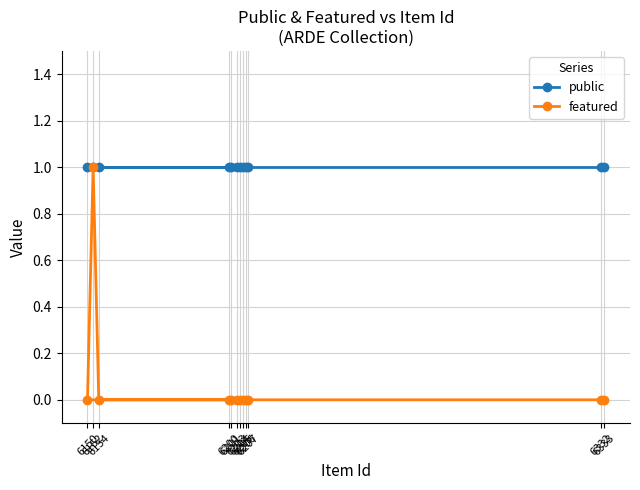

Reading left to right, list all the values displayed in this chart.

public: 6150=1	6152=1	6154=1	6200=1	6201=1	6203=1	6204=1	6205=1	6206=1	6207=1	6332=1	6333=1
featured: 6150=0	6152=1	6154=0	6200=0	6201=0	6203=0	6204=0	6205=0	6206=0	6207=0	6332=0	6333=0